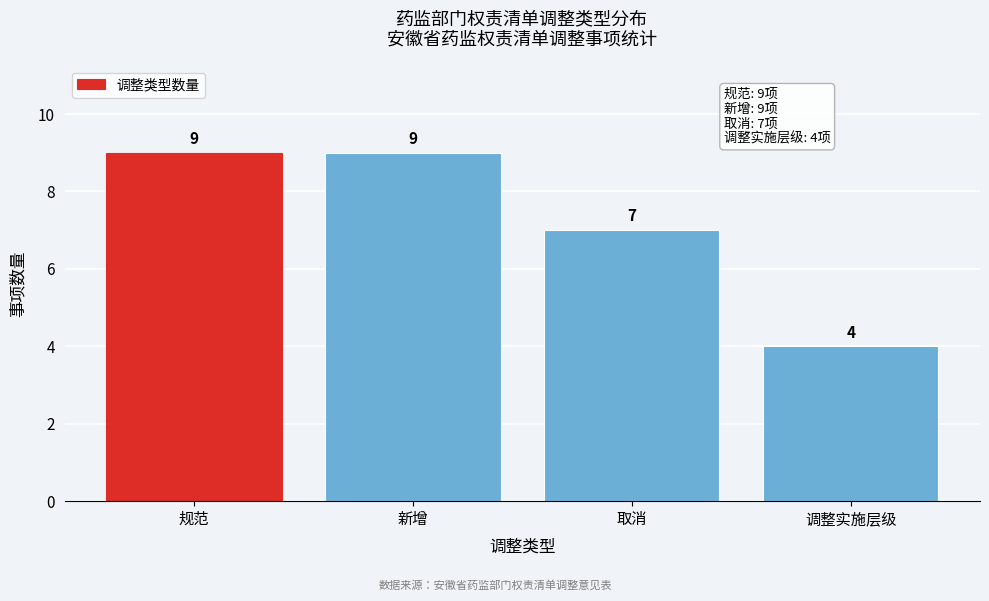

Reading left to right, what are all the values shown in this chart?

9	9	7	4